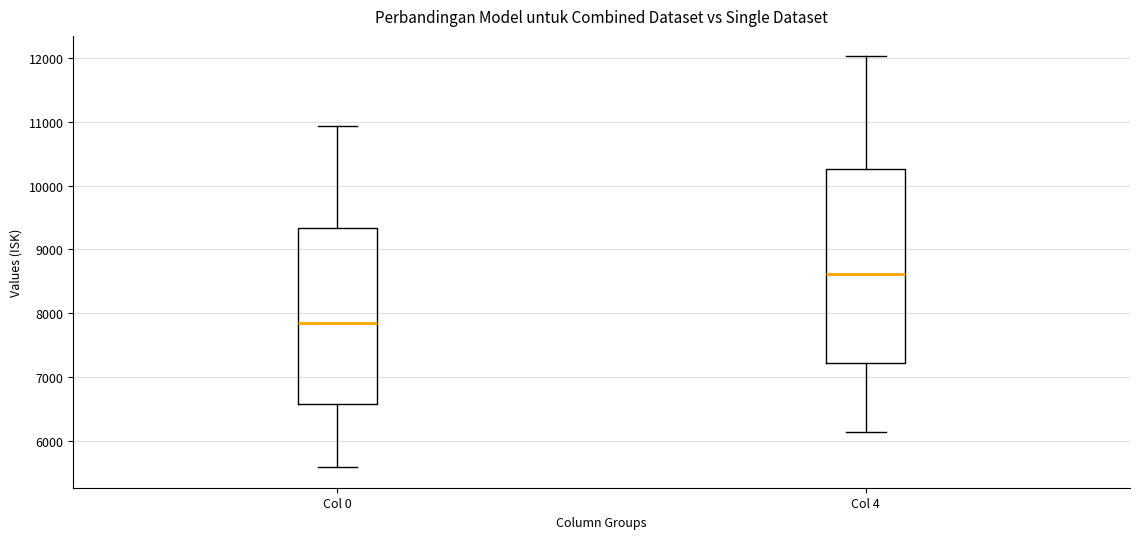

Which box's median line is the highest?

Col 4